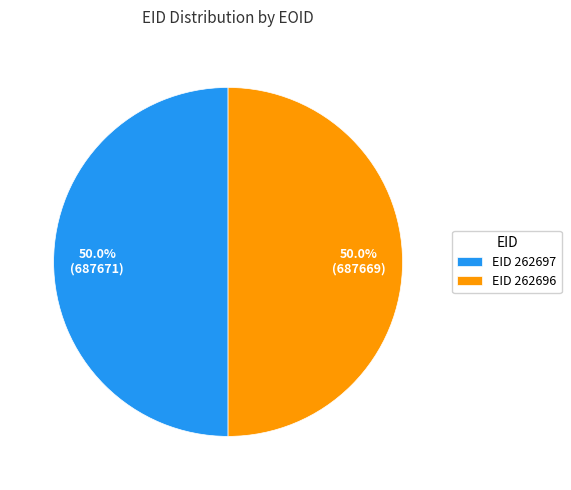

How many segments does this pie chart have?

2